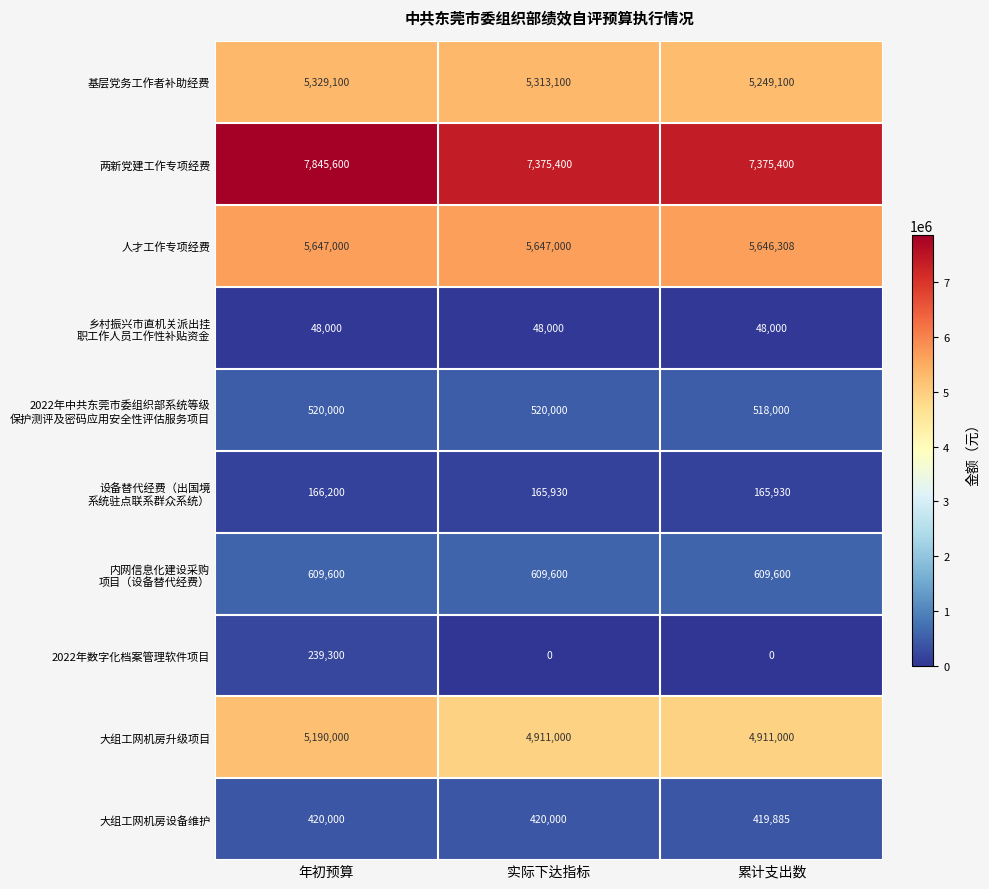

What is the maximum value shown in the chart?

7845600